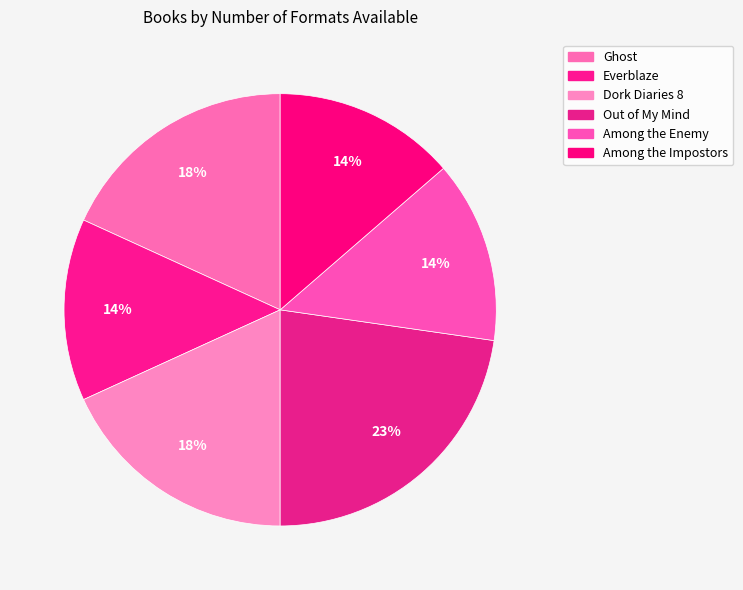

How many segments does this pie chart have?

6